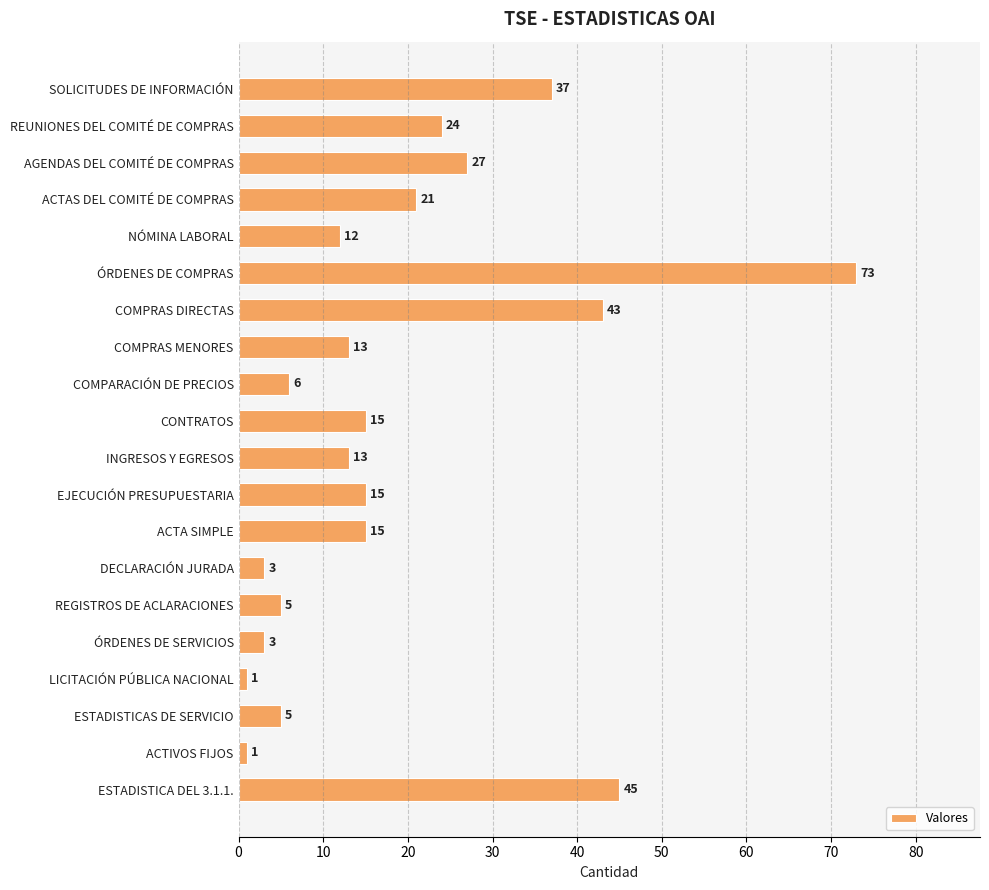

What is the value of the 19th bar from the top?

1